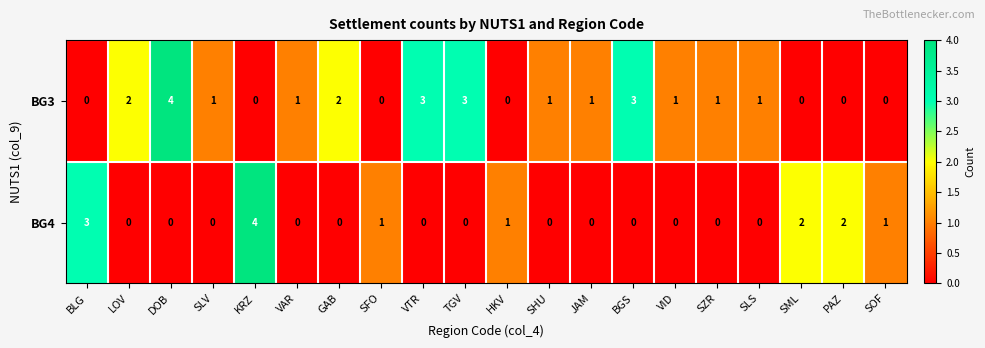

True or false: BG3 has a value of 1 at GAB.

False